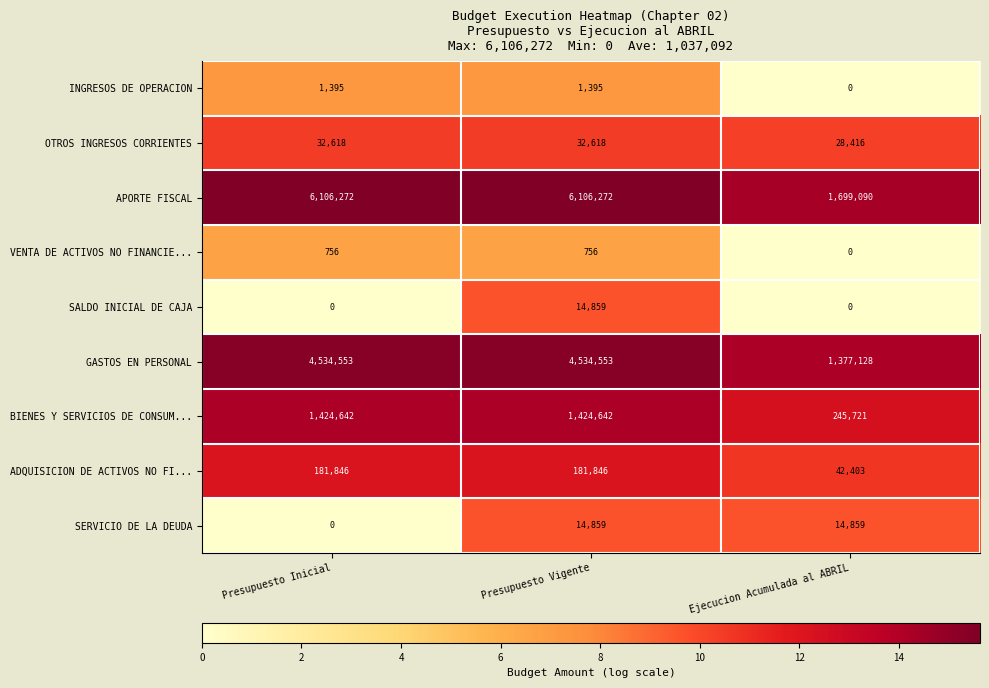

Reading right to left, transcribe all the data shown in this chart.

INGRESOS DE OPERACION: Ejecucion Acumulada al ABRIL=0	Presupuesto Vigente=1395	Presupuesto Inicial=1395
OTROS INGRESOS CORRIENTES: Ejecucion Acumulada al ABRIL=28416	Presupuesto Vigente=32618	Presupuesto Inicial=32618
APORTE FISCAL: Ejecucion Acumulada al ABRIL=1699090	Presupuesto Vigente=6106272	Presupuesto Inicial=6106272
VENTA DE ACTIVOS NO FINANCIE...: Ejecucion Acumulada al ABRIL=0	Presupuesto Vigente=756	Presupuesto Inicial=756
SALDO INICIAL DE CAJA: Ejecucion Acumulada al ABRIL=0	Presupuesto Vigente=14859	Presupuesto Inicial=0
GASTOS EN PERSONAL: Ejecucion Acumulada al ABRIL=1377128	Presupuesto Vigente=4534553	Presupuesto Inicial=4534553
BIENES Y SERVICIOS DE CONSUM...: Ejecucion Acumulada al ABRIL=245721	Presupuesto Vigente=1424642	Presupuesto Inicial=1424642
ADQUISICION DE ACTIVOS NO FI...: Ejecucion Acumulada al ABRIL=42403	Presupuesto Vigente=181846	Presupuesto Inicial=181846
SERVICIO DE LA DEUDA: Ejecucion Acumulada al ABRIL=14859	Presupuesto Vigente=14859	Presupuesto Inicial=0